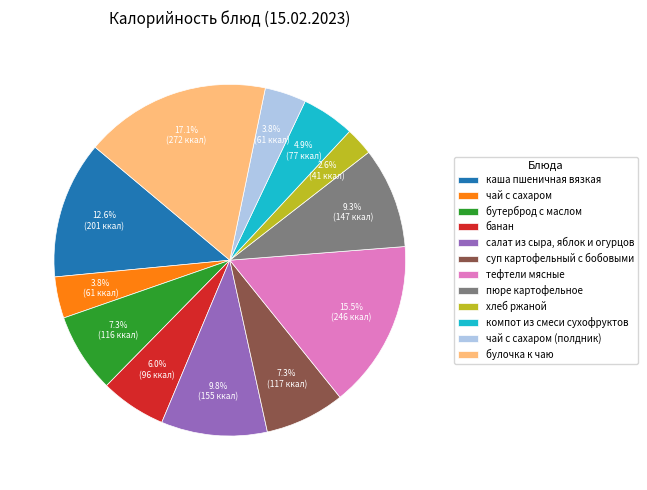

Does any single category account for the majority?

No